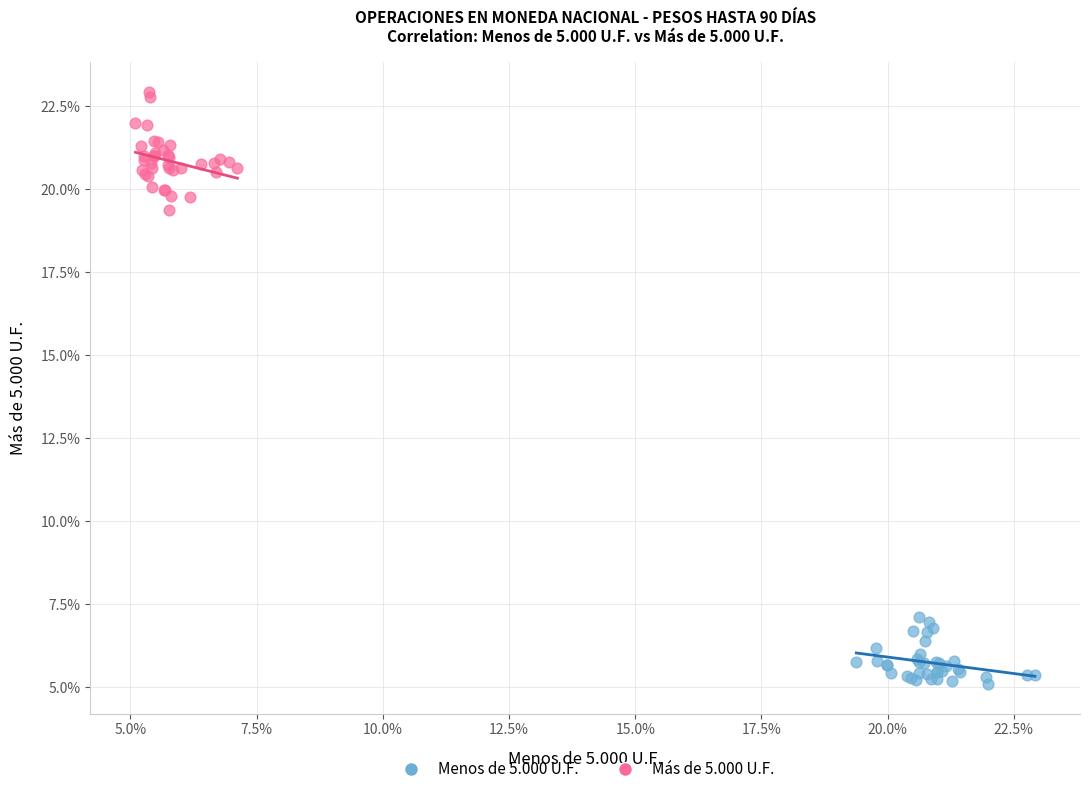

Which series has the largest Y range (max minus min)?

Más de 5.000 U.F.